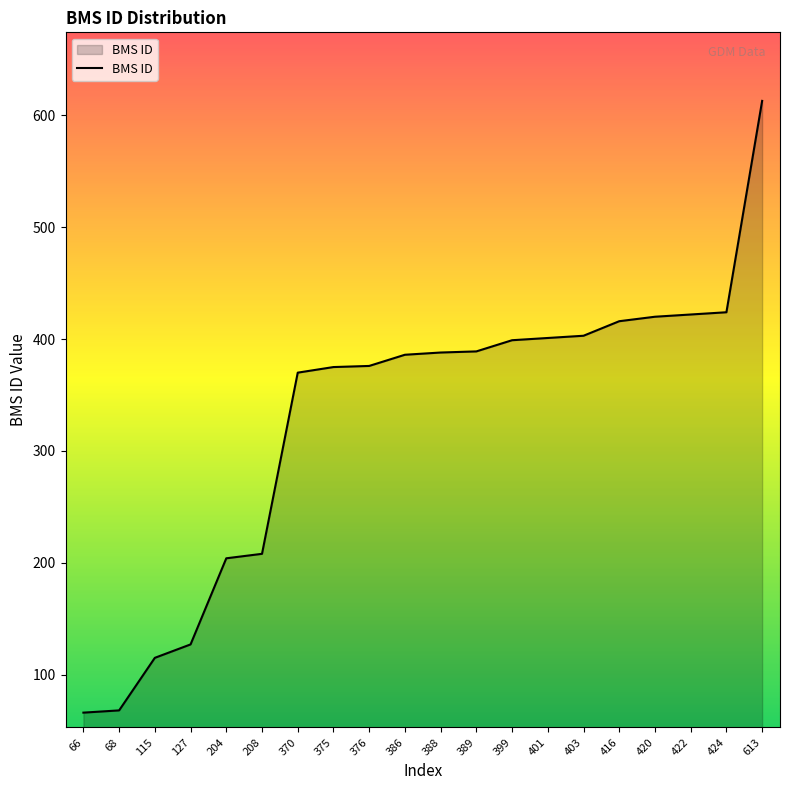

What is the difference between the maximum and minimum values?

547